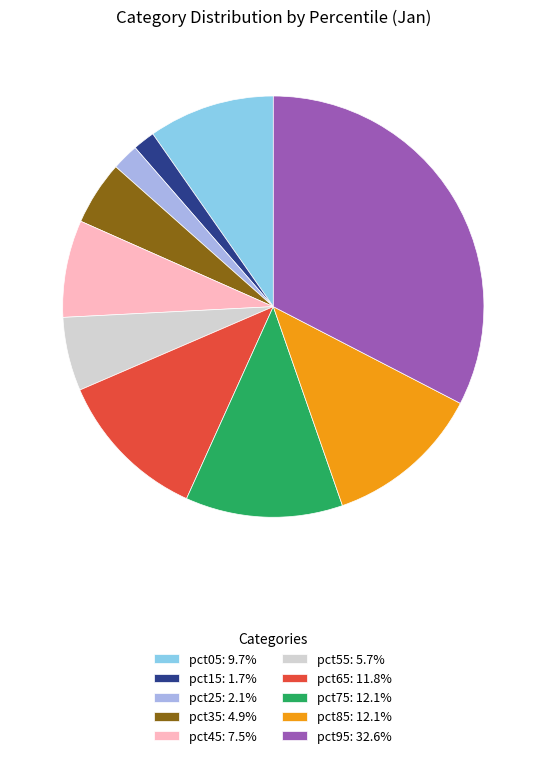

Is the sum of pct15: 1.7% and pct85: 12.1% greater than half?

No